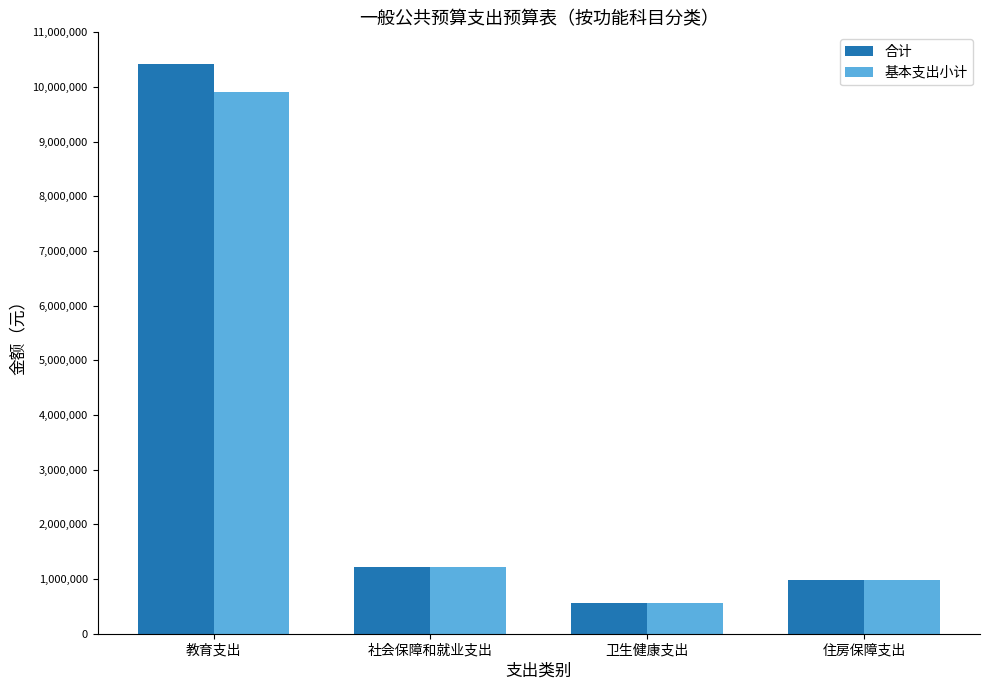

What are all the series names shown in the legend?

合计, 基本支出小计